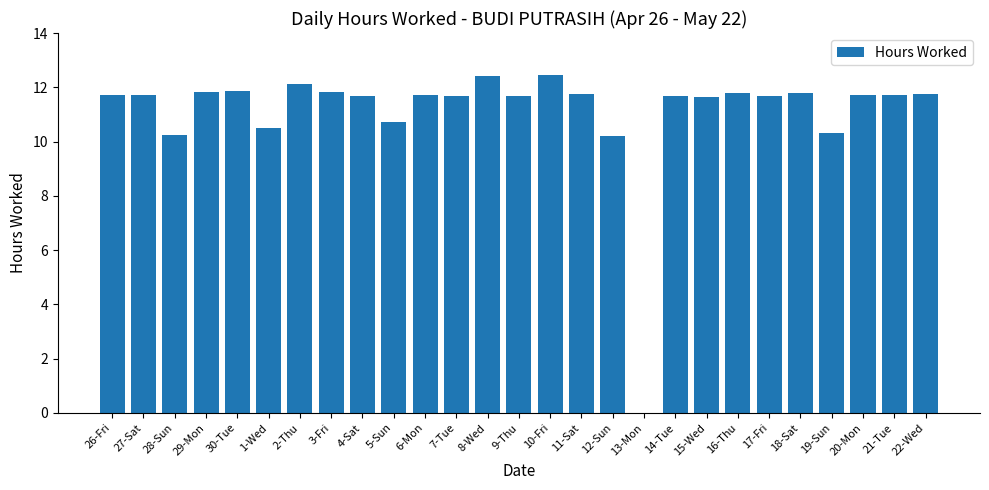

Approximately how many times larger is the value at 8-Wed compared to 30-Tue?

1.0